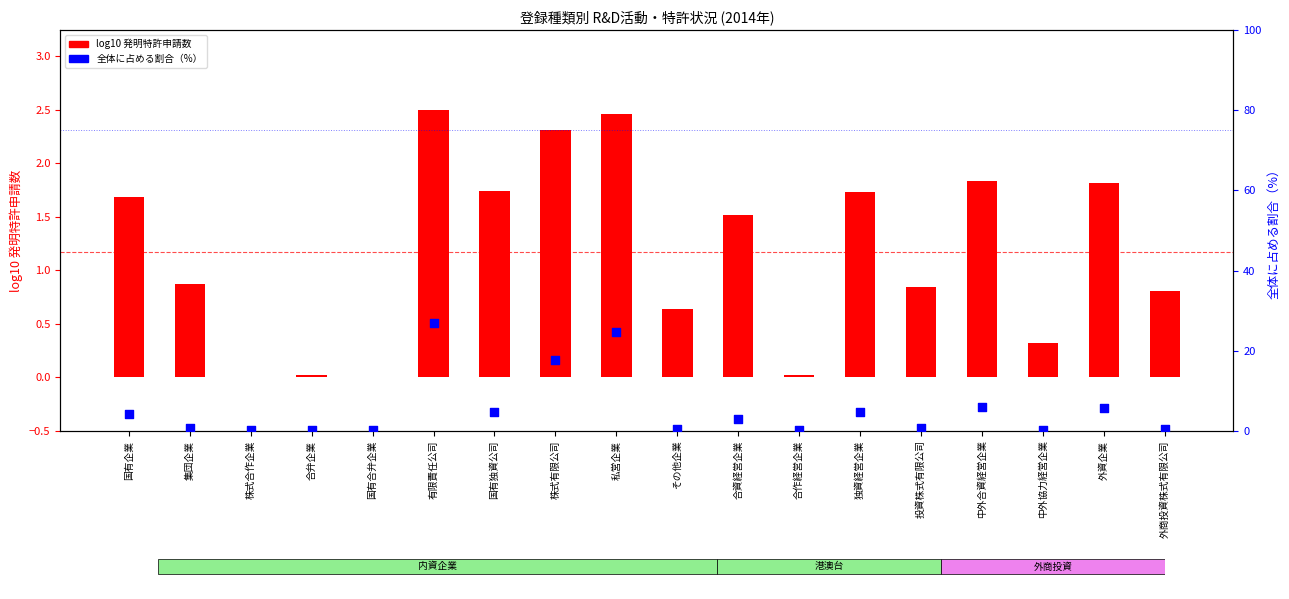

At how many categories does at least one series exceed 2?

9